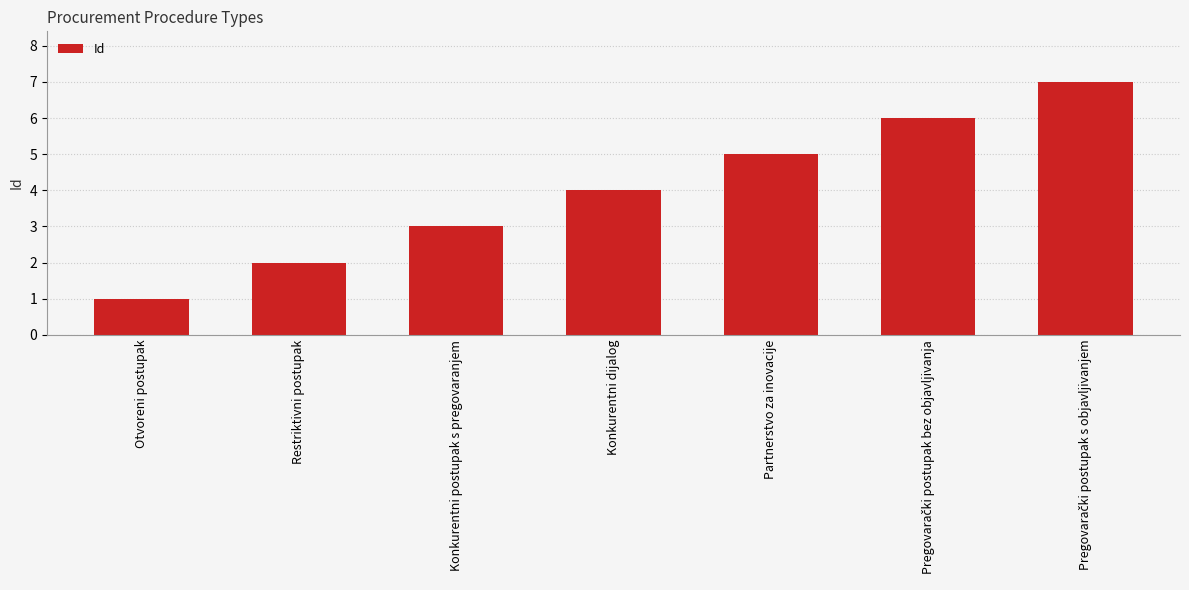

Which has a higher value, Partnerstvo za inovacije or Restriktivni postupak?

Partnerstvo za inovacije